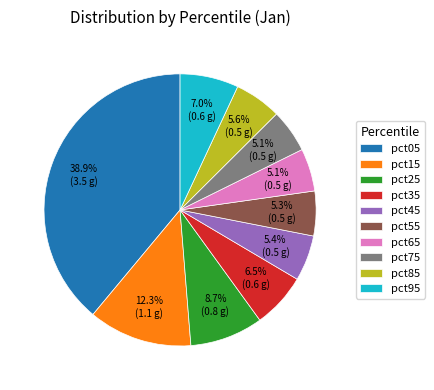

To the nearest percent, what is the difference between the pct45 and pct25 slice percentages?

3%